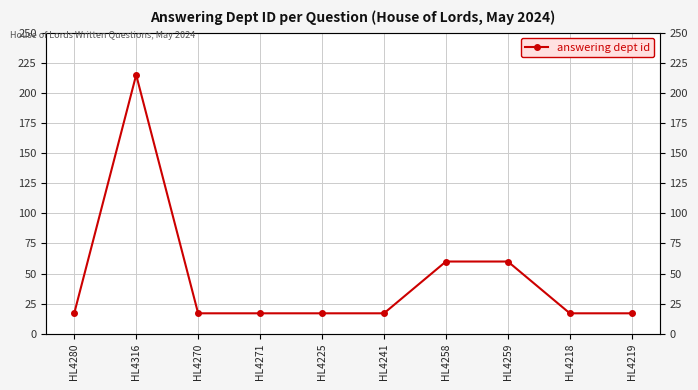

What is the difference between the maximum and minimum values?

198